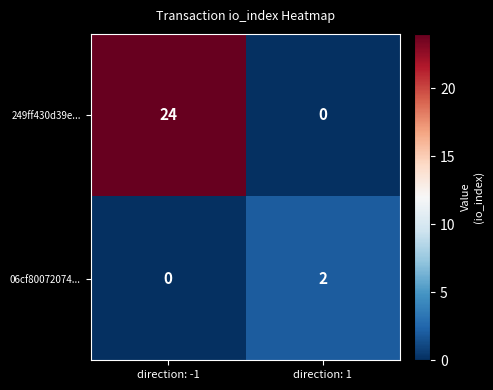

The 249ff430d39e... series shows 24 at direction: -1. True or false?

True